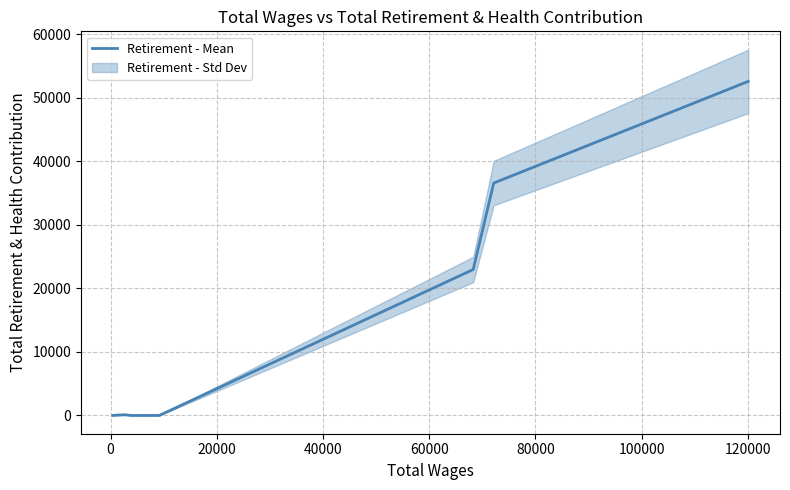

Is this an area chart (filled region under the line)?

No